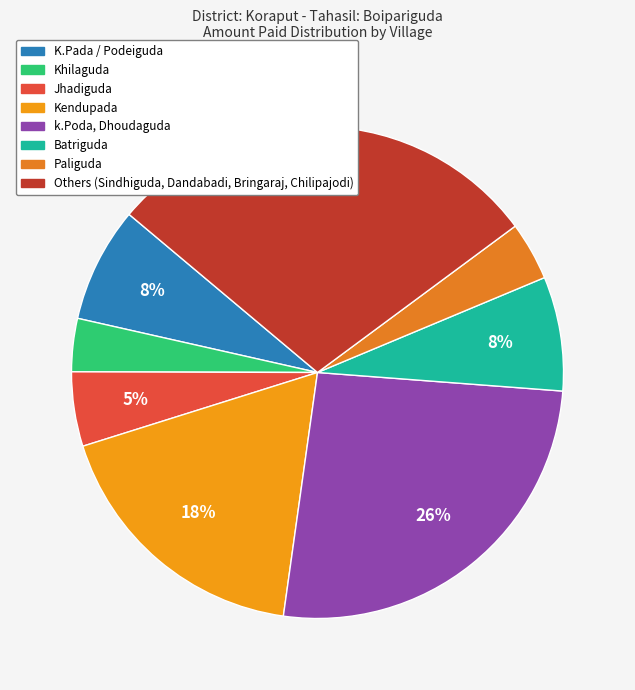

How many segments does this pie chart have?

8